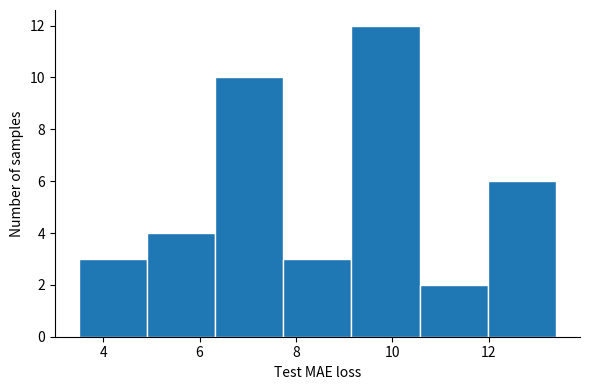

Reading left to right, transcribe this chart: for each bar, give the range it covers on the x-axis and its height. Neither the bar edges nor the heights are printed on the chart, so give them approximately, as read against the axes.

3.4 to 5.0: 3
5.0 to 6.4: 4
6.4 to 7.8: 10
7.8 to 9.2: 3
9.2 to 10.6: 12
10.6 to 12.0: 2
12.0 to 13.4: 6